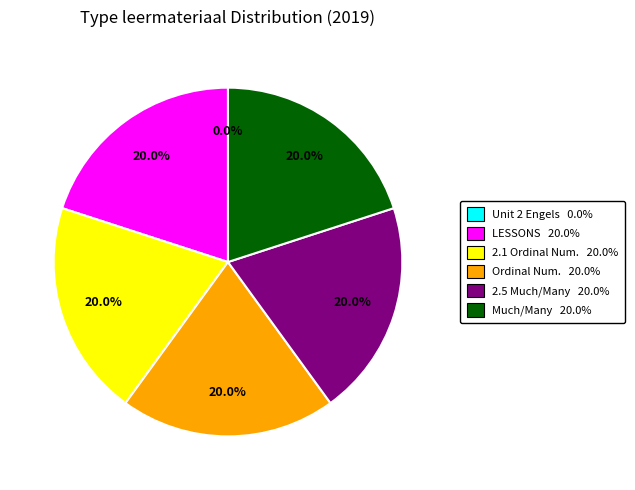

Is there a majority slice in this chart?

No